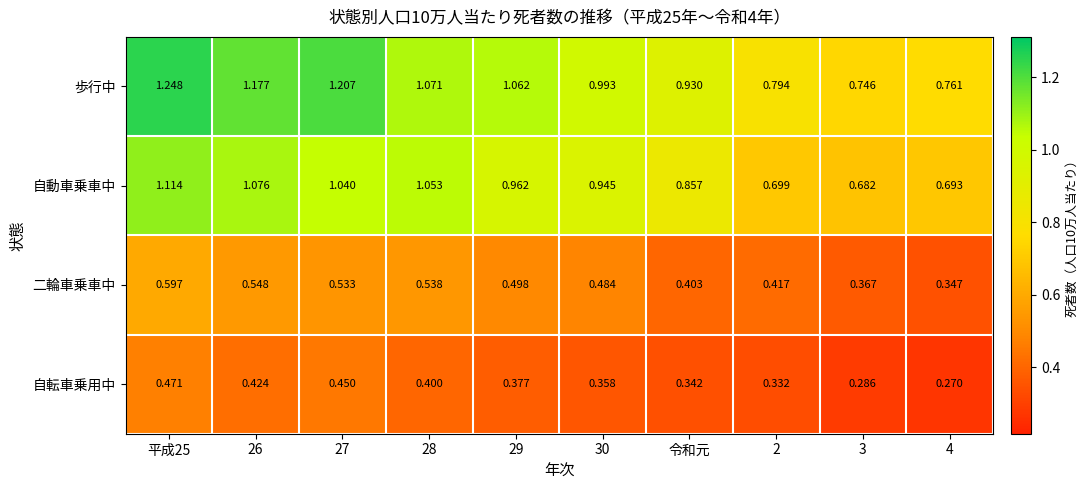

Is the value of 自動車乗車中 at 4 greater than the value of 自転車乗用中 at 3?

Yes